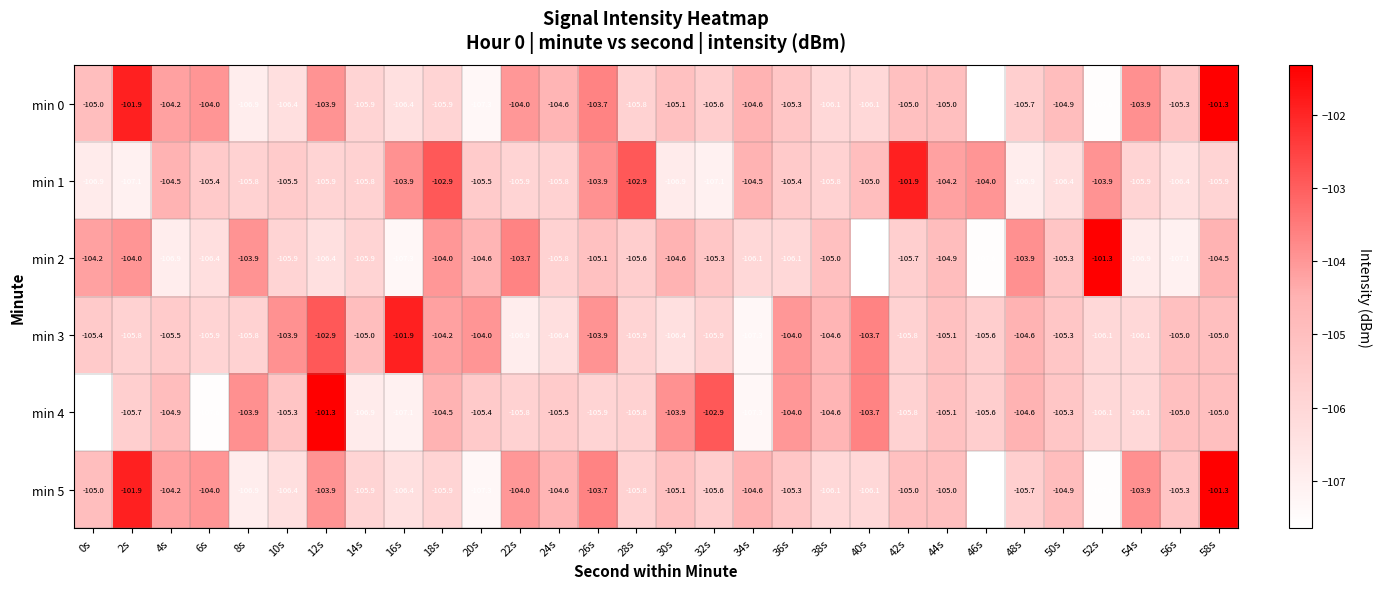

True or false: min 3 has a value of -139.2 at 40s.

False